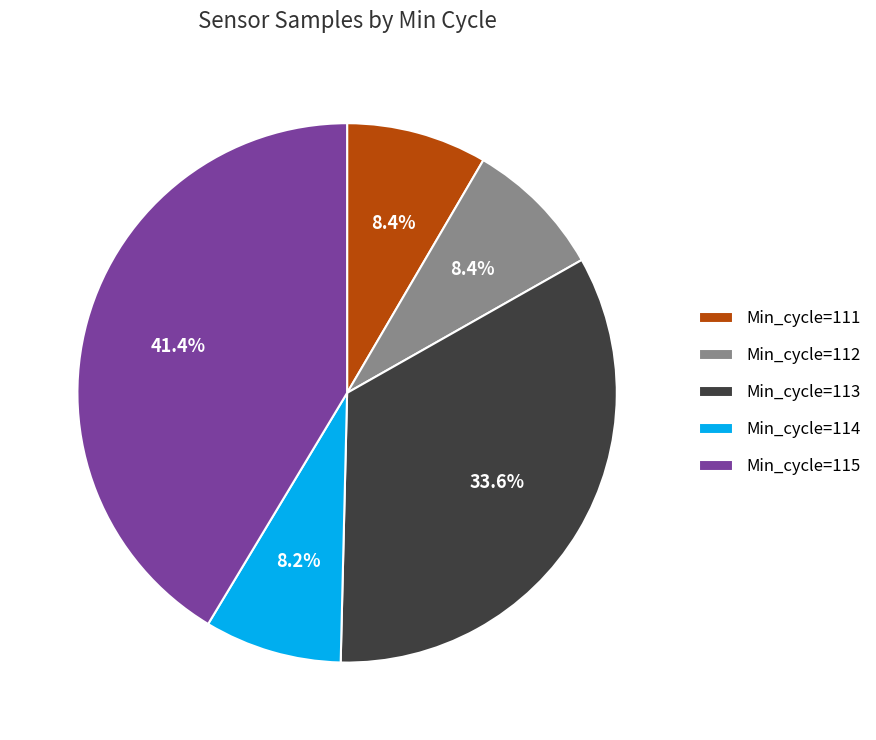

Is there any slice that represents more than half of the pie?

No